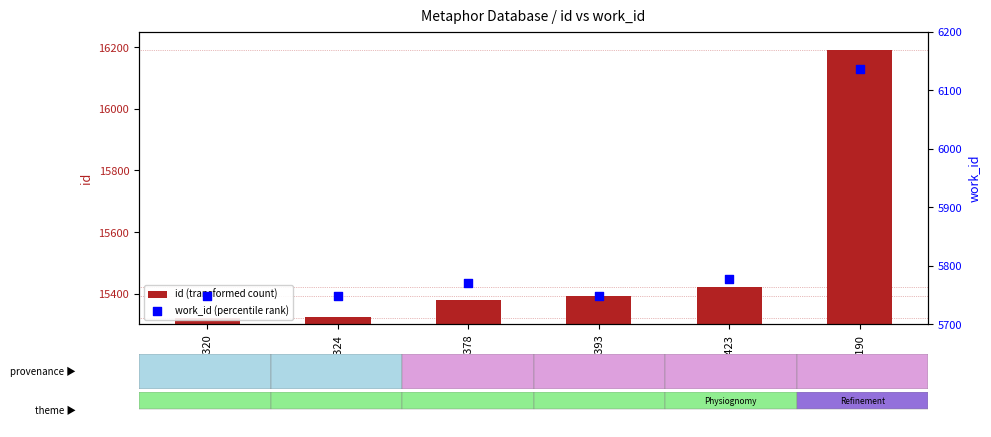

Which series contains the lowest Y value?

work_id (percentile rank)